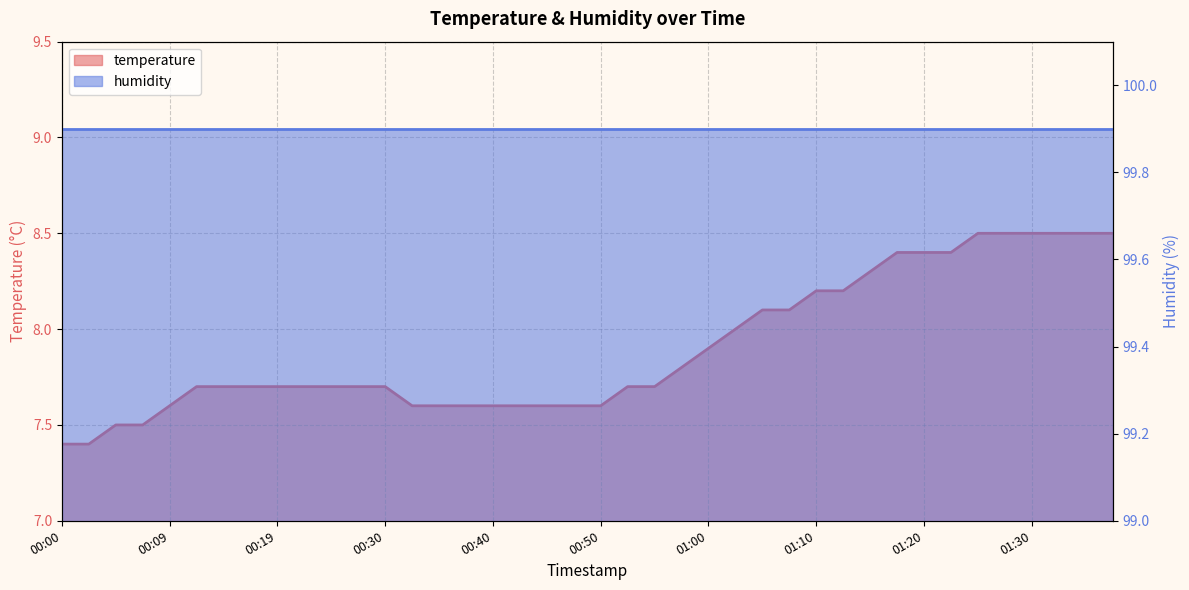

List the labels in order of value, smallest first.

00:00, 00:02, 00:05, 00:07, 00:09, 00:32, 00:35, 00:37, 00:40, 00:42, 00:45, 00:47, 00:50, 00:12, 00:14, 00:17, 00:19, 00:22, 00:25, 00:27, 00:30, 00:53, 00:55, 00:58, 01:00, 01:02, 01:05, 01:07, 01:10, 01:13, 01:15, 01:18, 01:20, 01:23, 01:25, 01:28, 01:30, 01:33, 01:35, 01:37